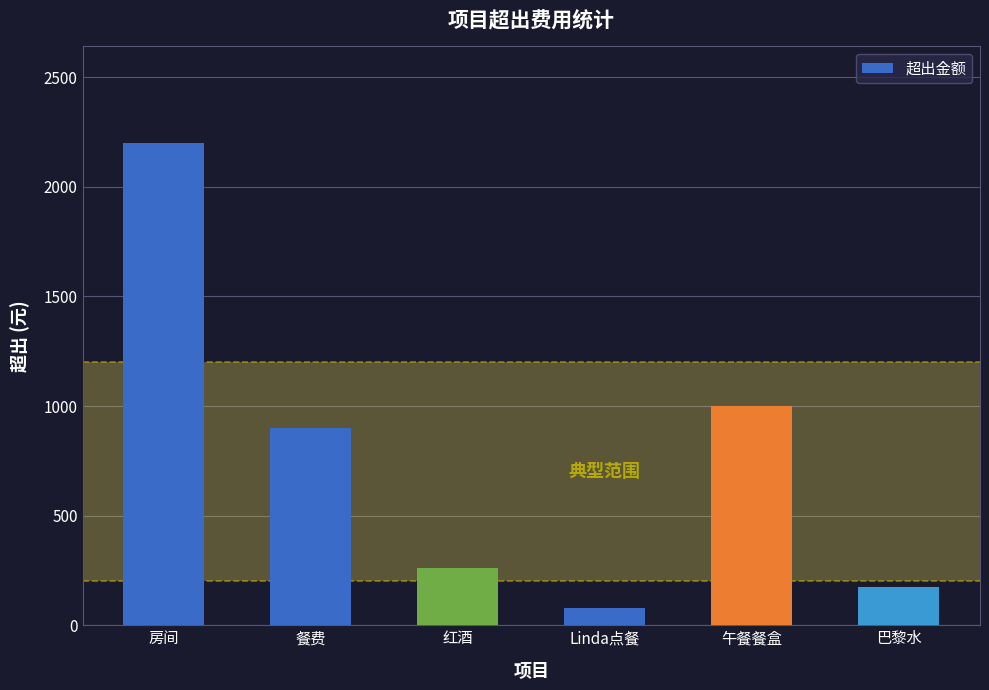

What is the difference between the values at 红酒 and 房间?

1940